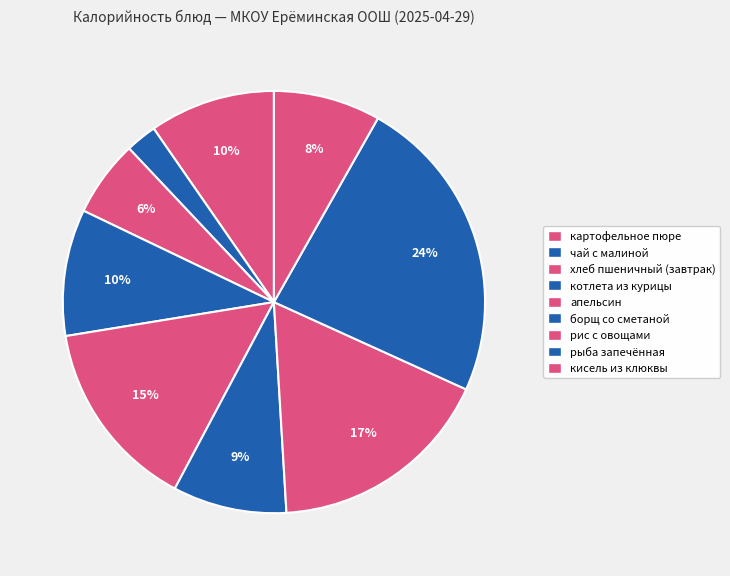

Is котлета из курицы the majority of the pie?

No